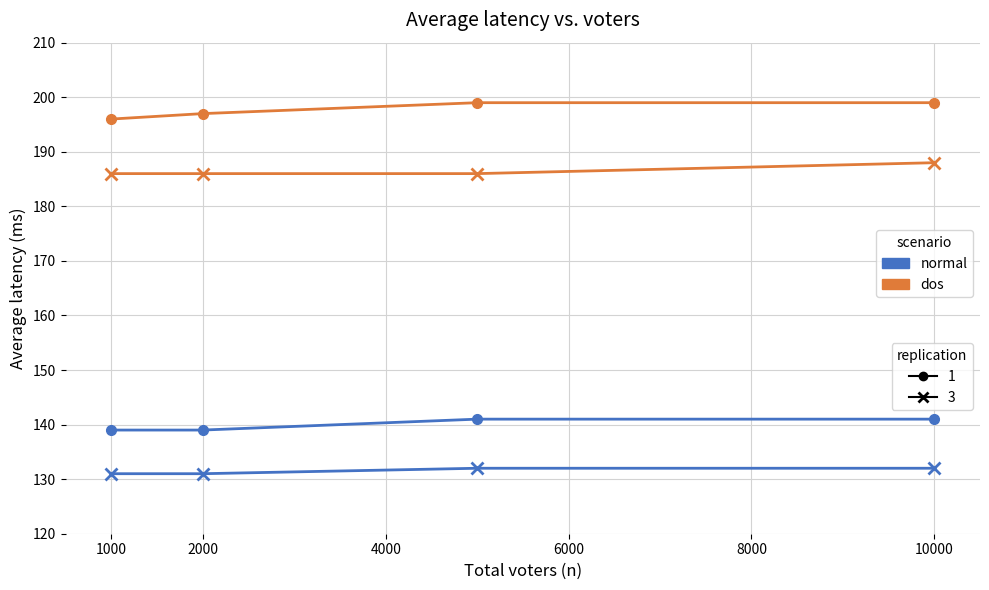

What is the minimum value shown in the chart?

131